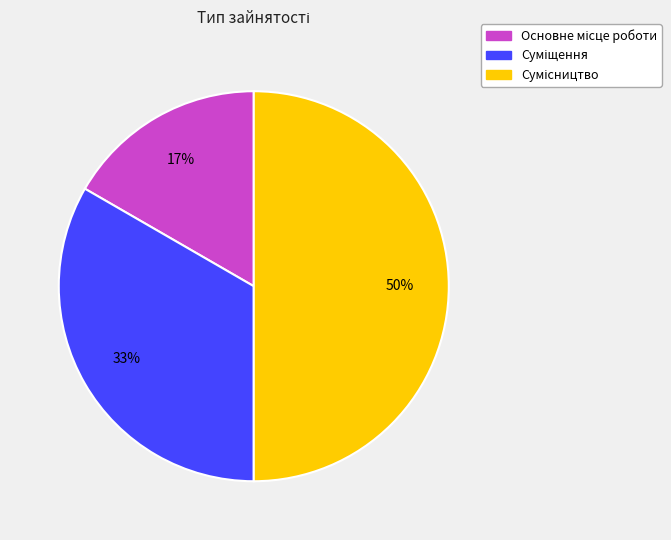

To the nearest percent, what is the average slice percentage?

33%